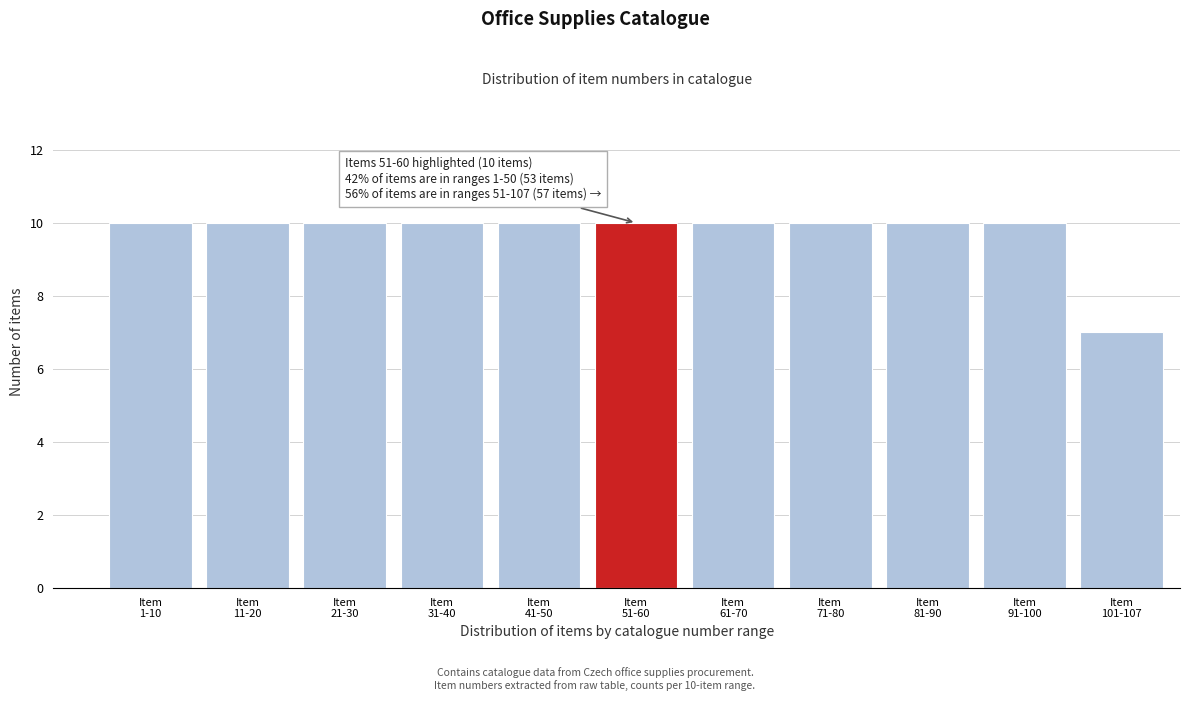

Reading right to left, what are all the values shown in this chart?

7	10	10	10	10	10	10	10	10	10	10